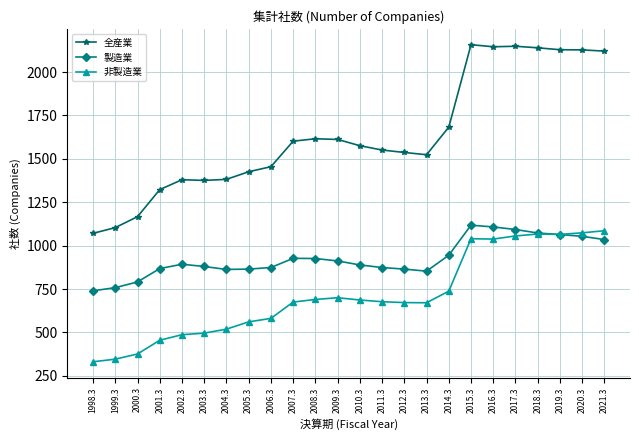

What is the label of the 22nd point from the left?

2019.3